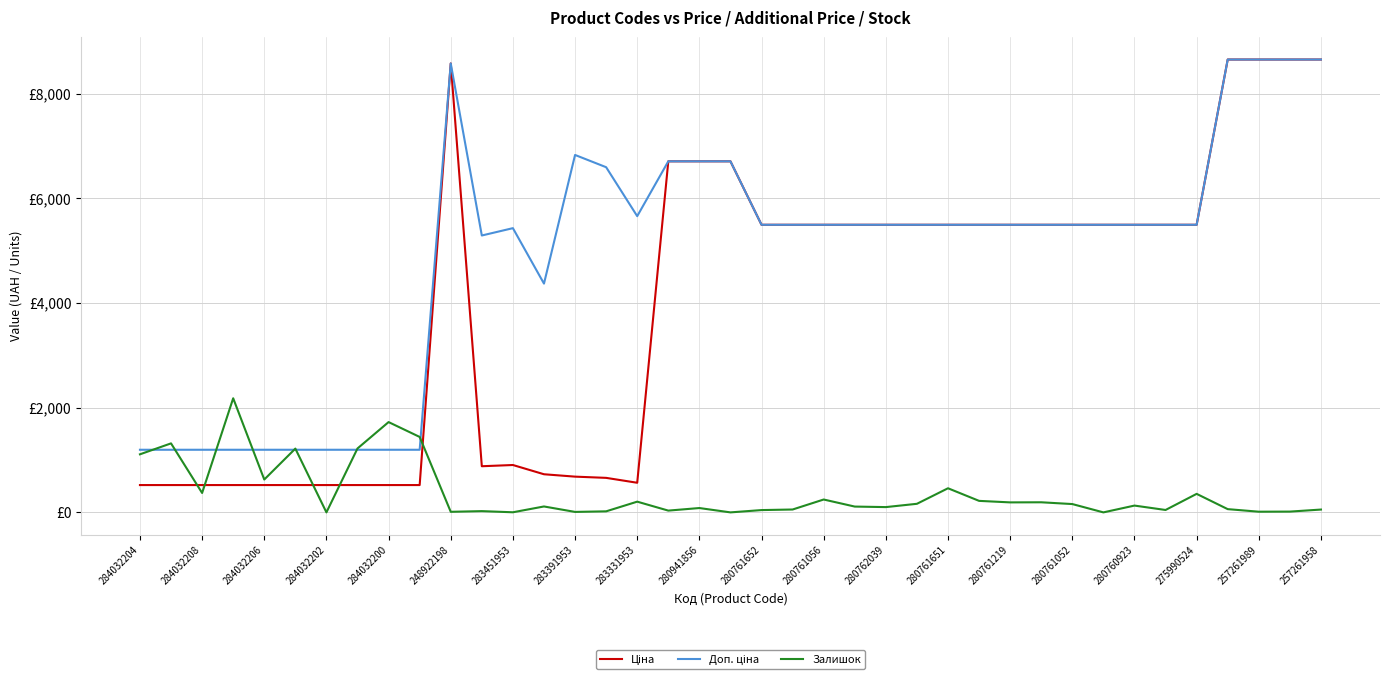

Does the chart display data point markers on the line(s)?

No